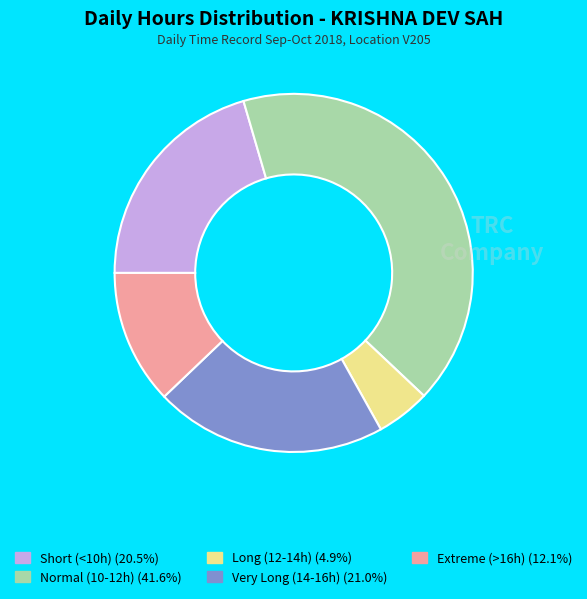

Approximately how many times larger is the value at Short (<10h) (20.5%) compared to Normal (10-12h) (41.6%)?

0.5